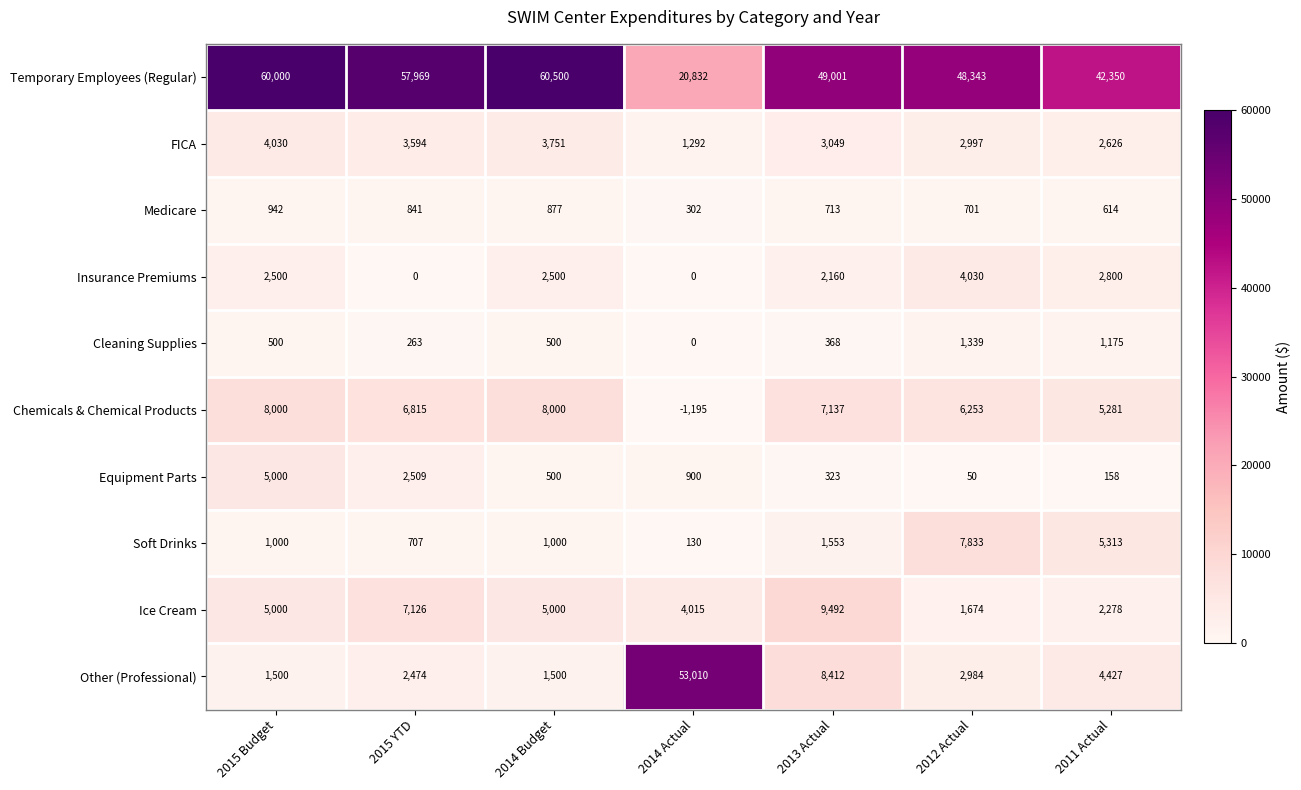

True or false: Medicare has a value of 942 at 2015 Budget.

True